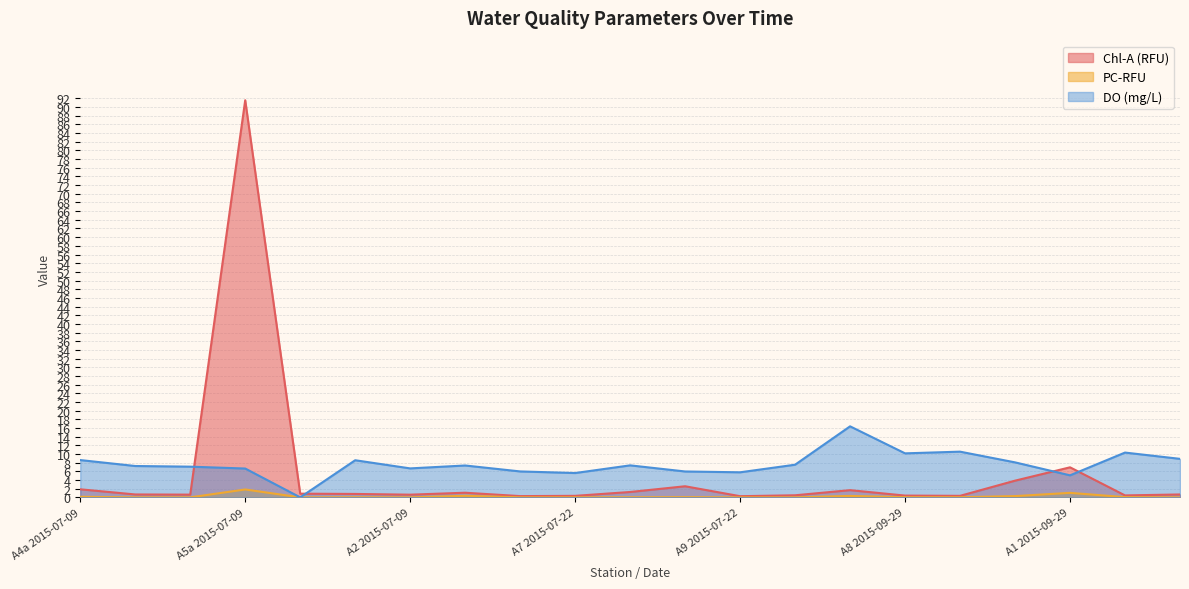

What is the maximum value shown in the chart?

91.6